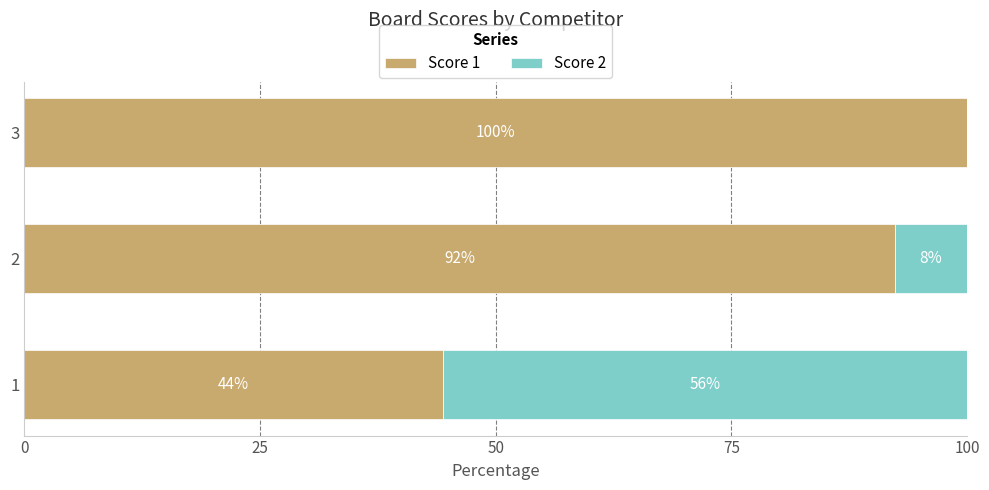

Reading left to right, extract all data points from this chart.

Score 1: 44.4	92.3	100.0
Score 2: 55.6	7.7	0.0